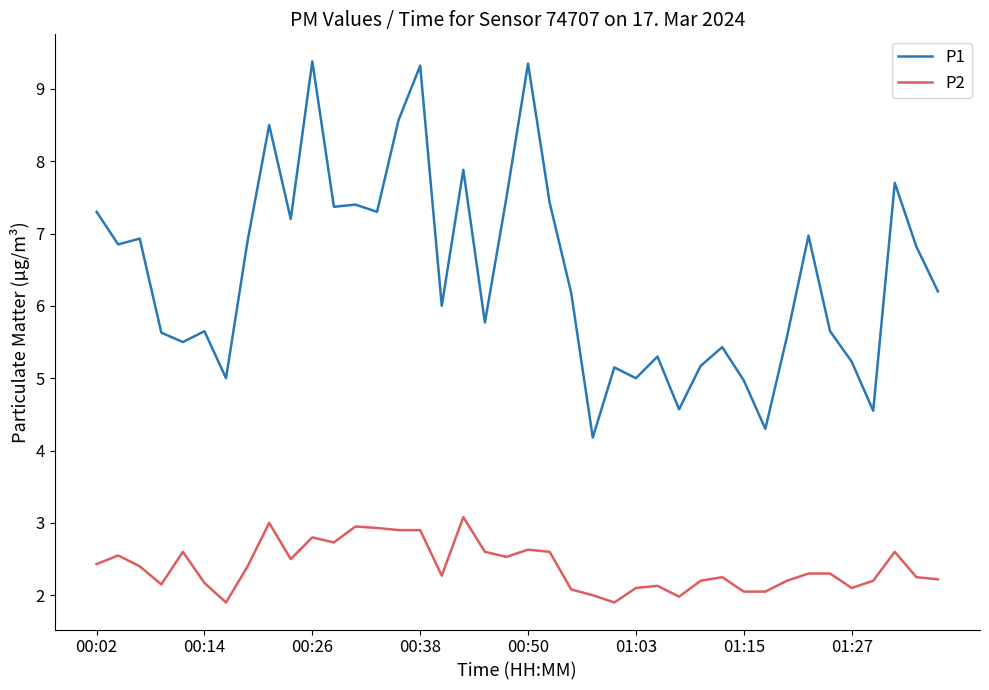

What is the difference between the maximum and minimum values in the P2 series?

1.2